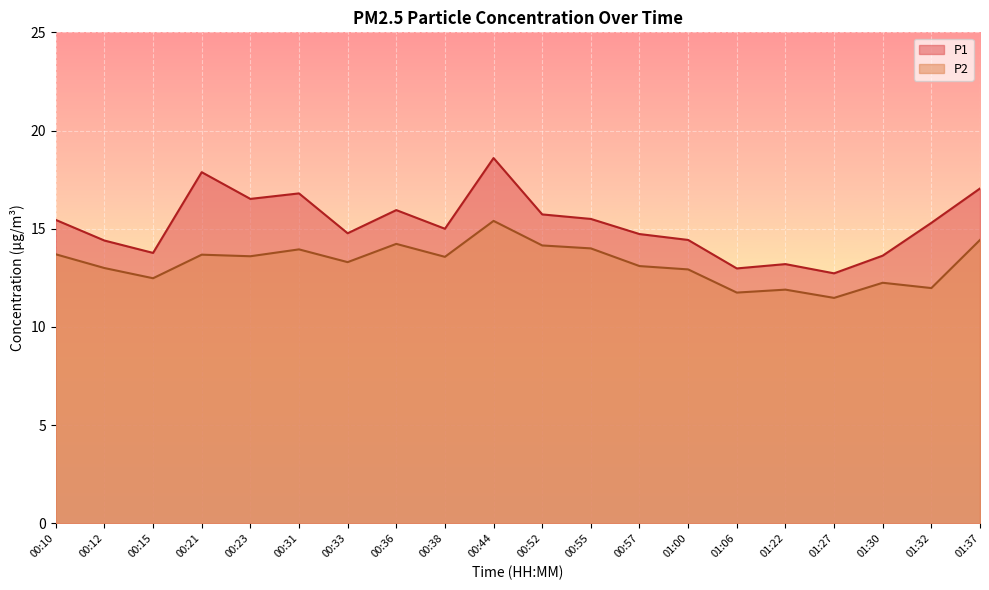

True or false: P1 and P2 intersect in this chart.

False